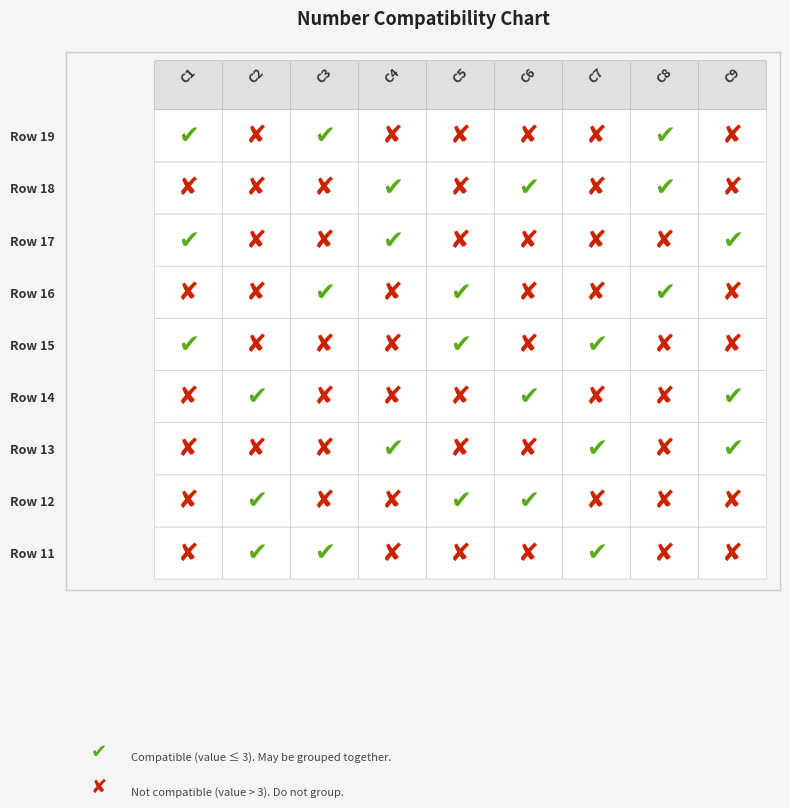

Between 2 and 6, which is larger?

2